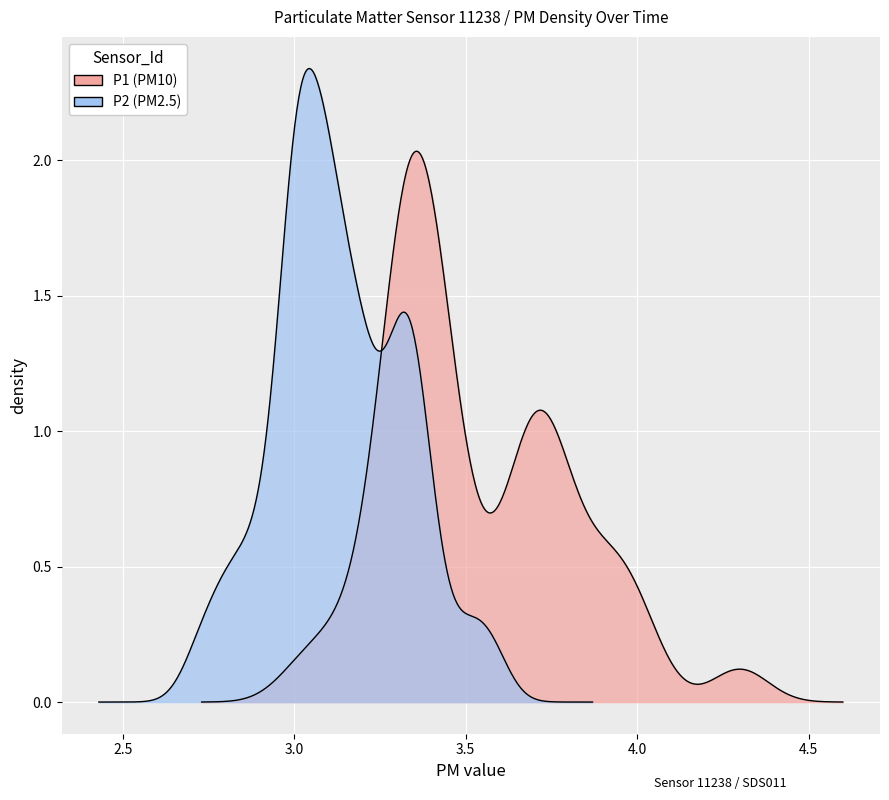

What is the difference between the highest and lowest values at 6?

0.8